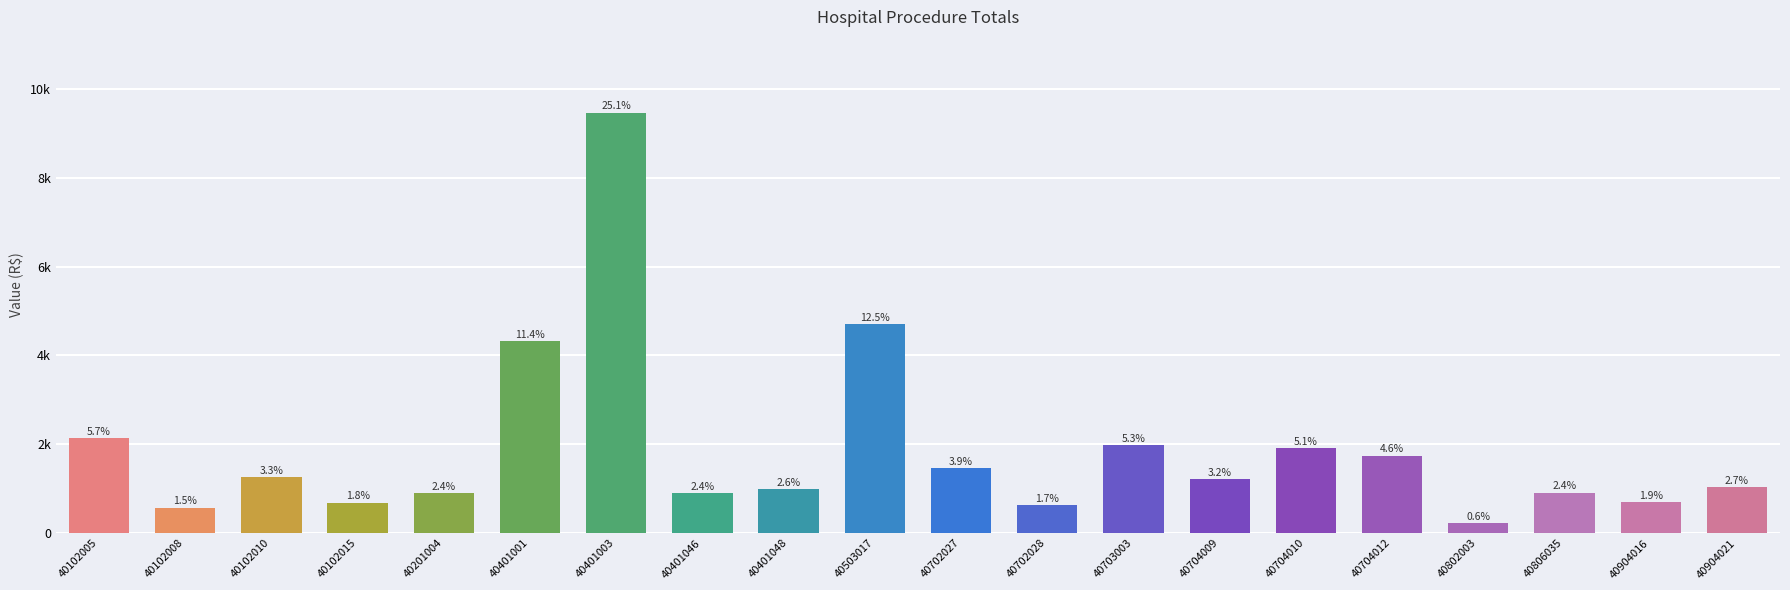

Which has a higher value, 40201004 or 40503017?

40503017